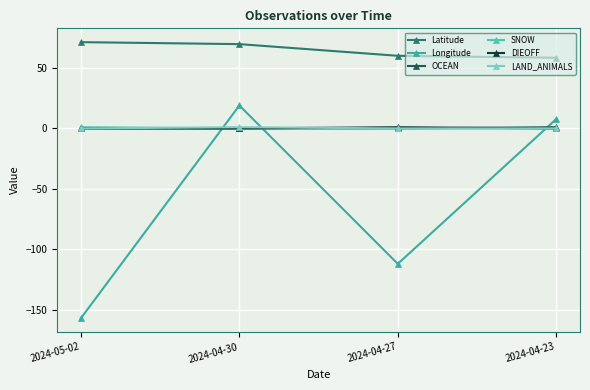

The DIEOFF series shows -0.5 at 2024-04-30. True or false?

False